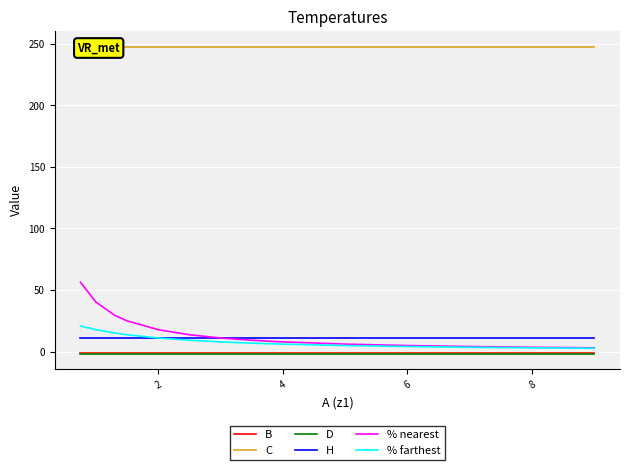

What is the highest value of the H series?

11.2